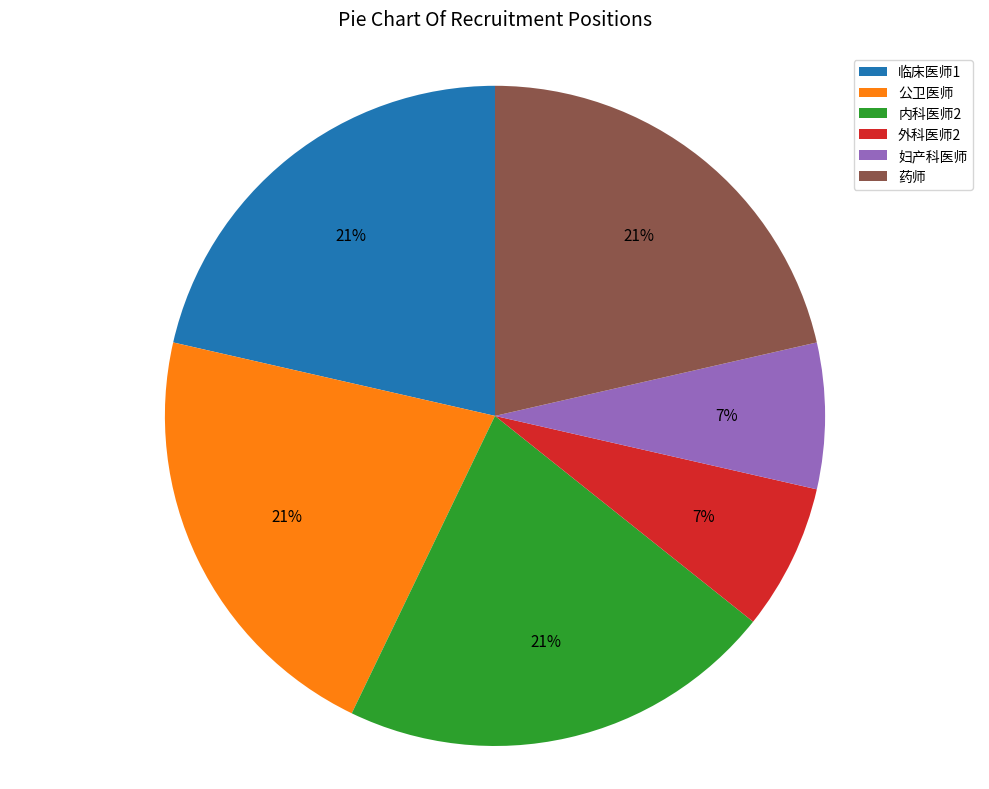

Is the sum of 内科医师2 and 妇产科医师 greater than half?

No